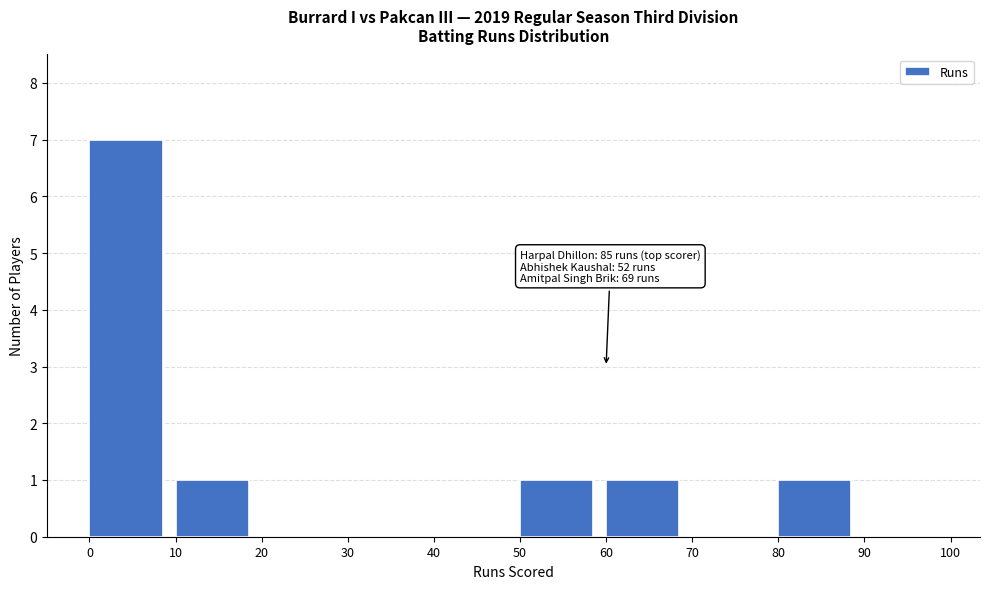

Which range on the x-axis has the tallest bar?

0 to 10